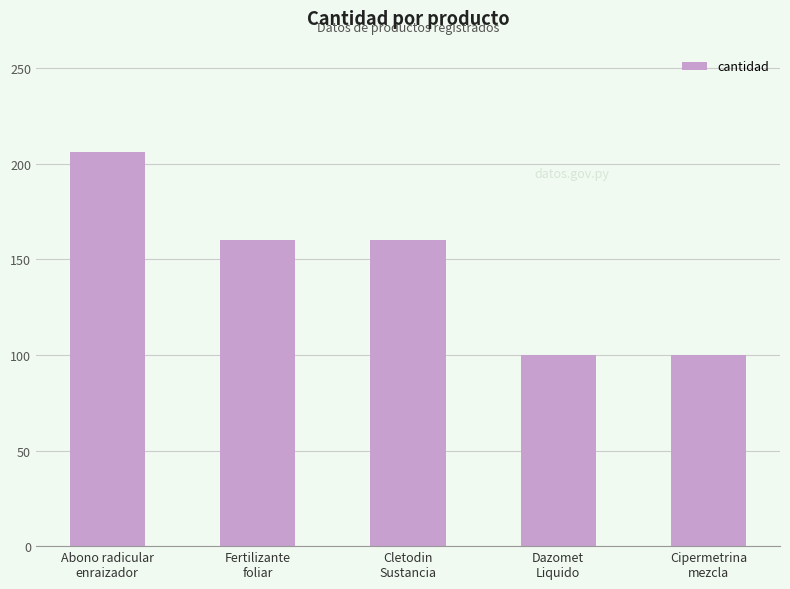

Reading left to right, what are all the values shown in this chart?

206	160	160	100	100